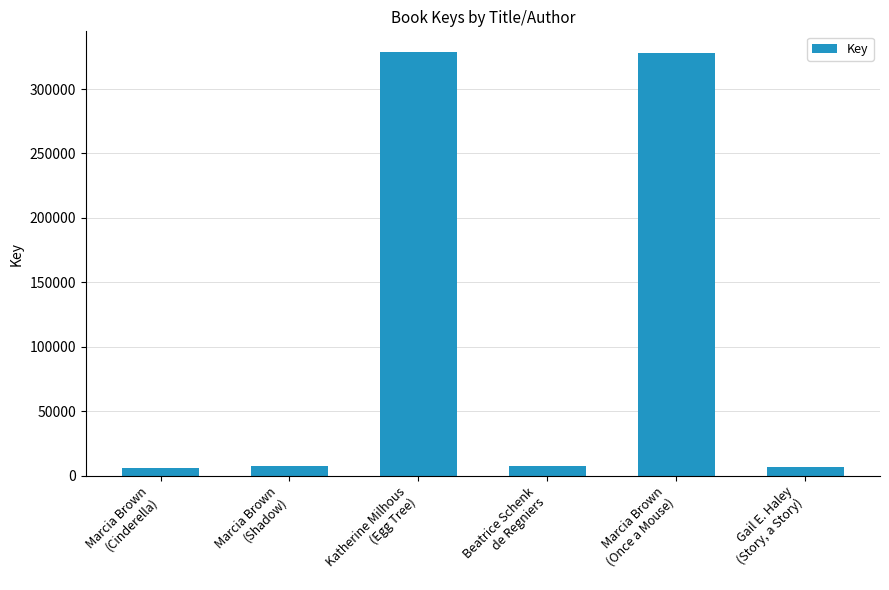

How many series are shown in this chart?

1